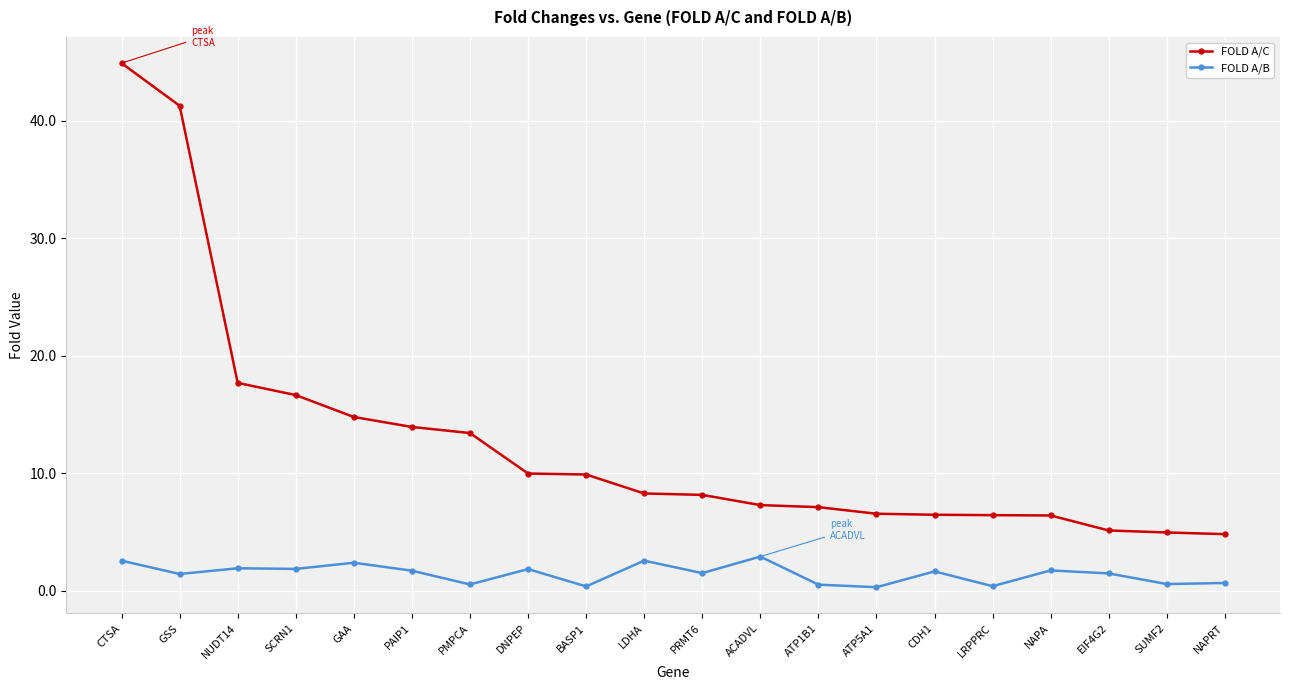

The FOLD A/B series shows 0.4 at BASP1. True or false?

True